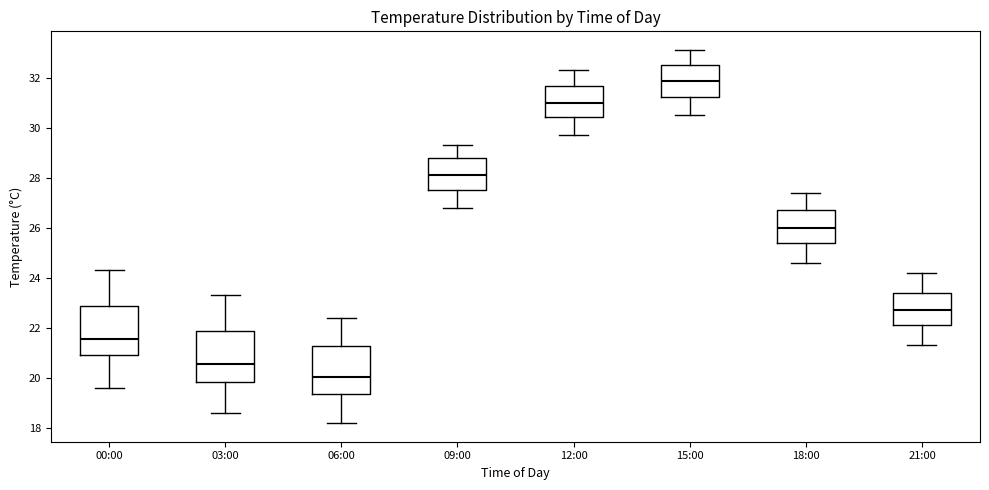

Which box's median line is the highest?

15:00